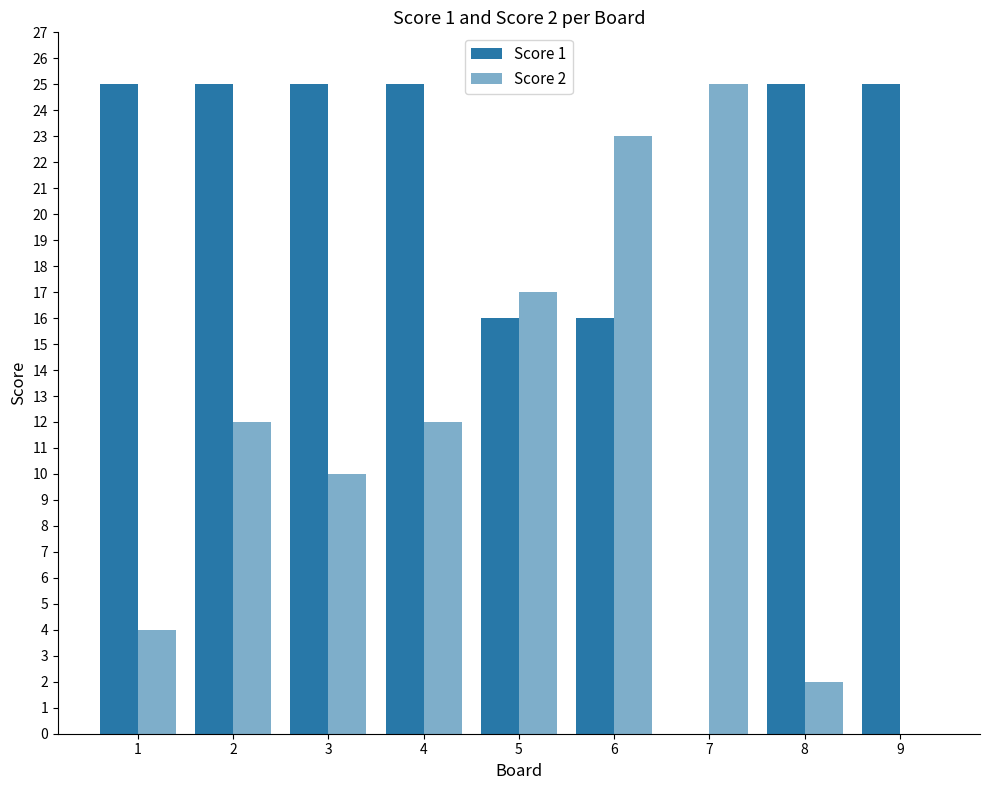

How many distinct data groups are displayed?

2